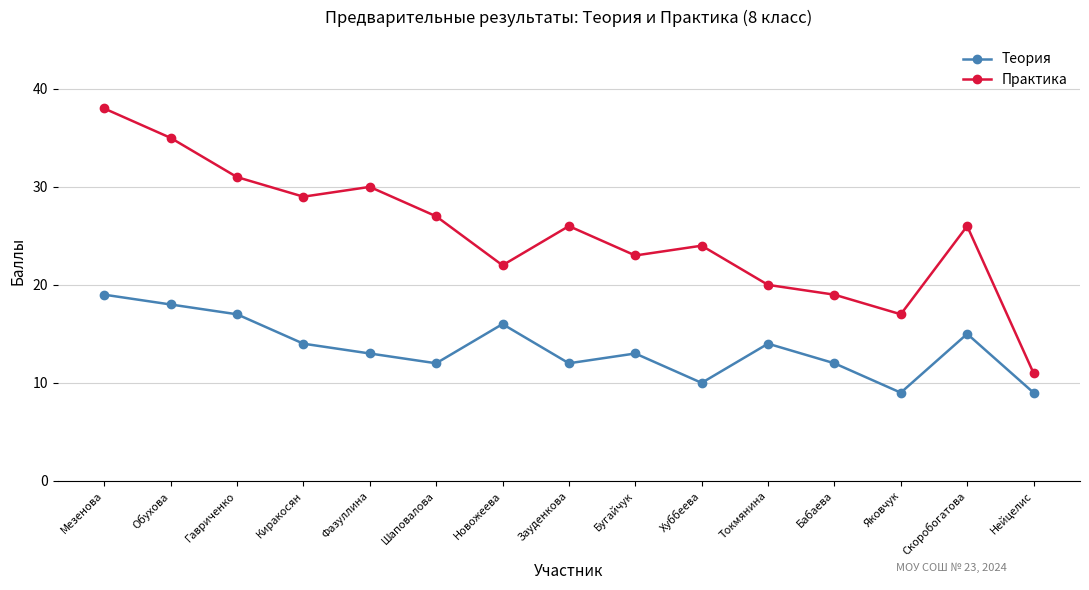

Which series has the largest range (max minus min)?

Практика